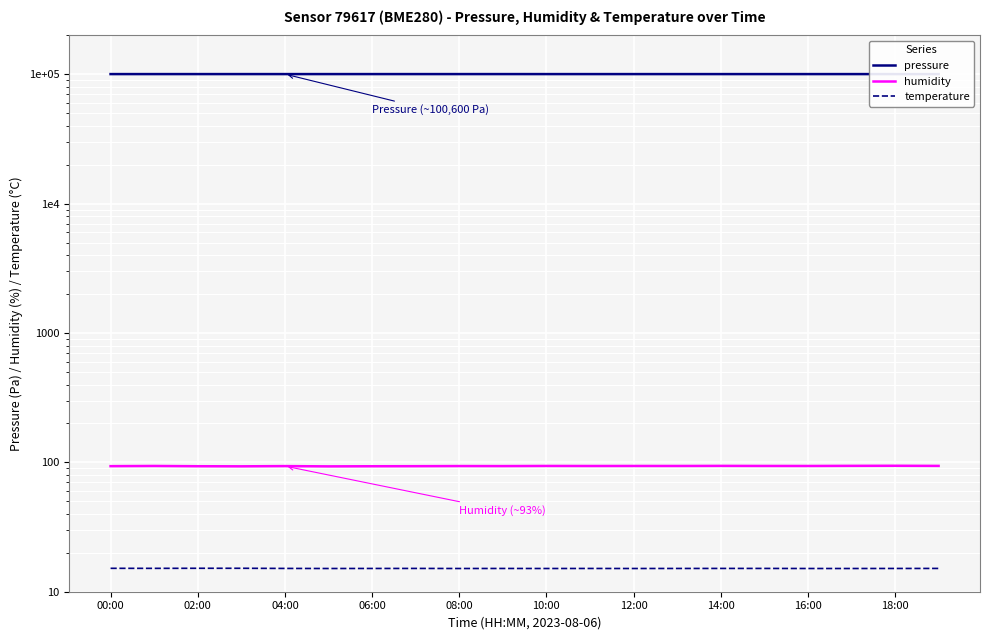

In humidity, how many points are higher than both neighbors (excluding endpoints)?

7